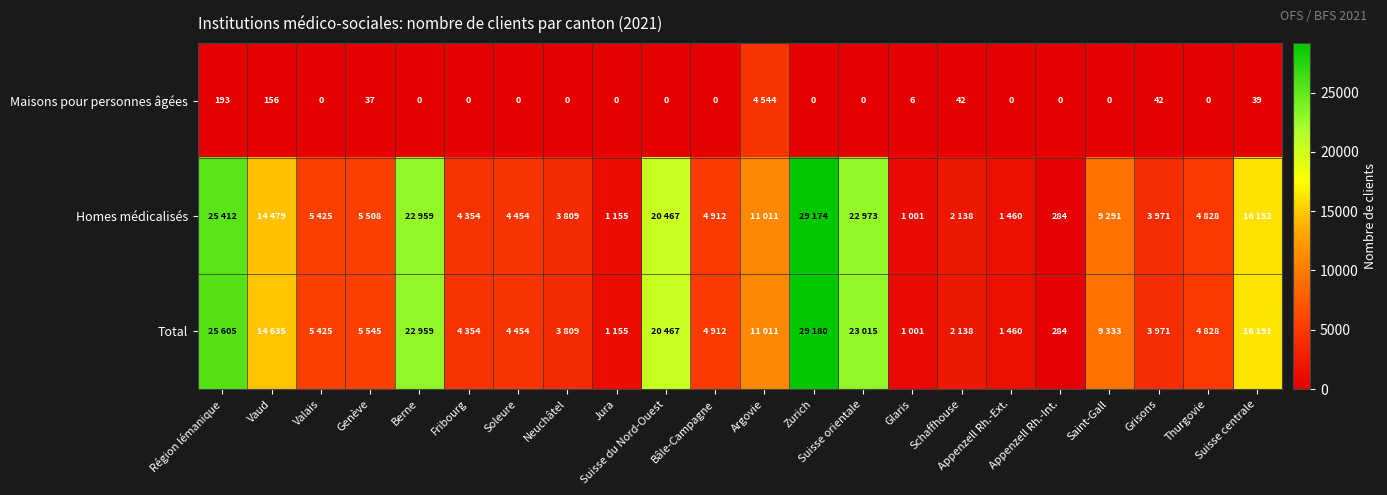

How many values in the Homes médicalisés series are below 5425?

11